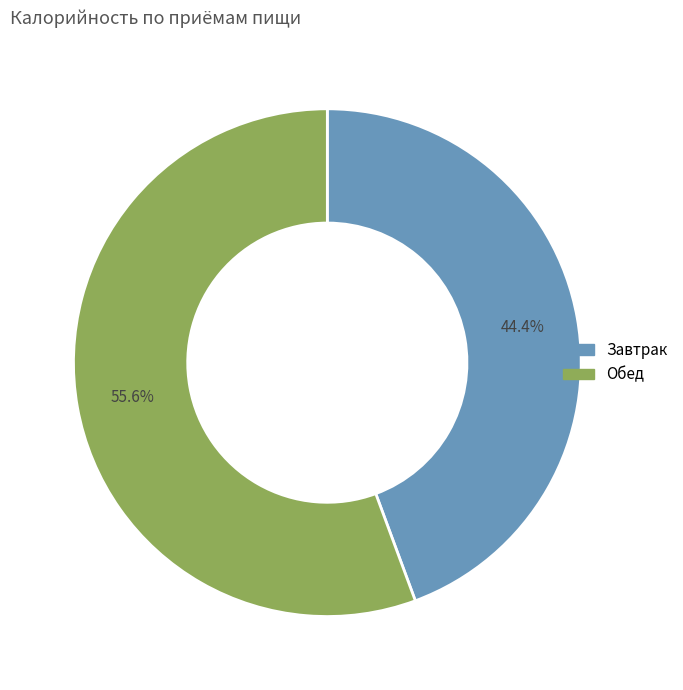

What percentage do Обед and Завтрак together represent?

100.0%